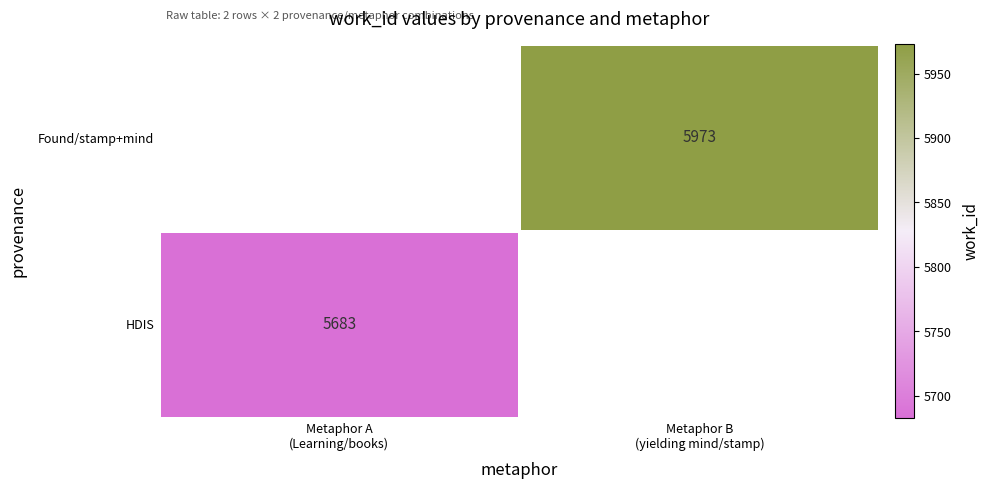

List the labels in order of HDIS value, smallest first.

Metaphor A (Learning/books), Metaphor B (yielding mind/stamp)